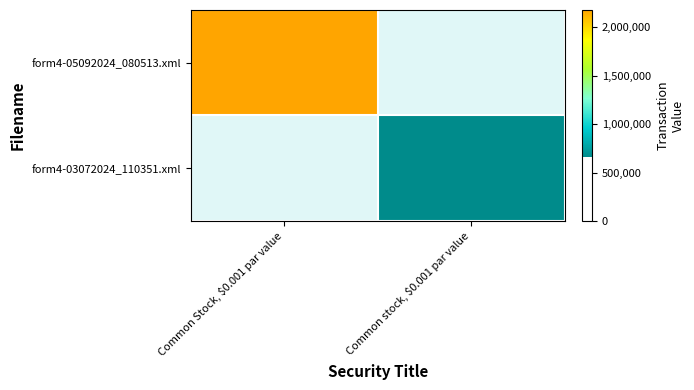

At which category does the chart reach its minimum across all series?

Common stock, $0.001 par value